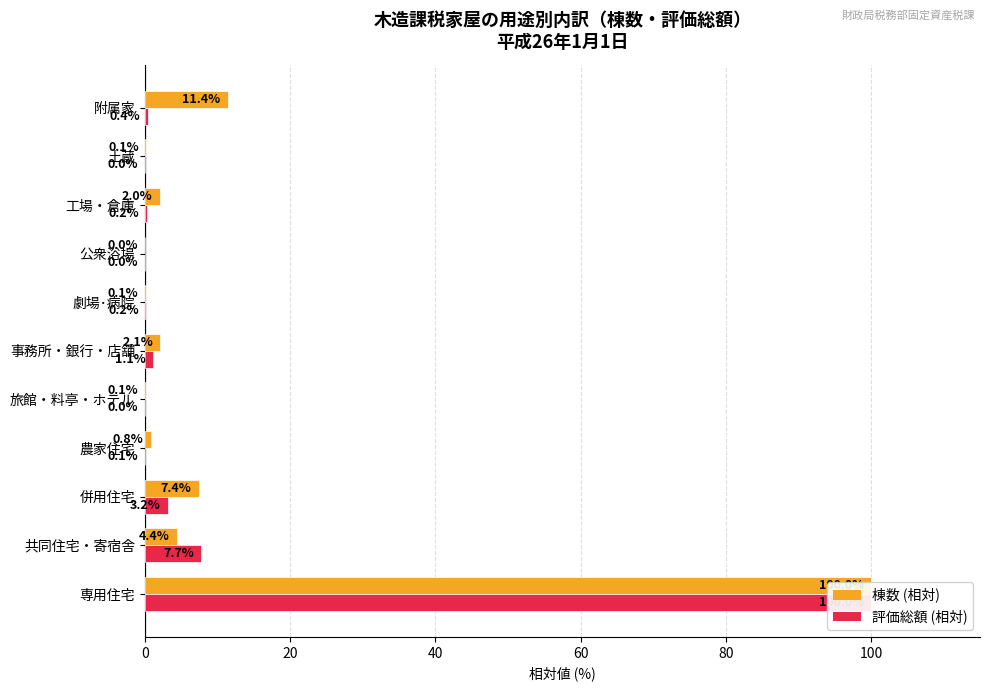

What is the average value of the 評価総額 (相対) series?

10.3